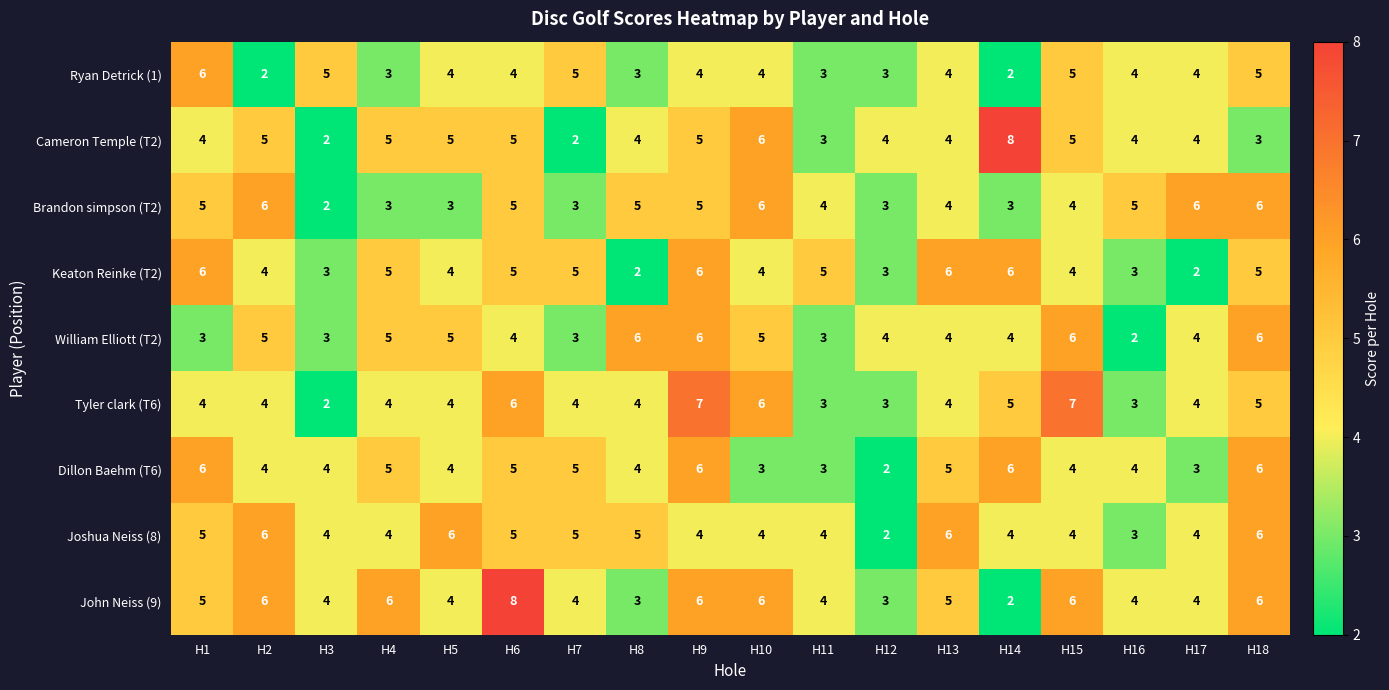

At which label does Joshua Neiss (8) first exceed 4?

H1